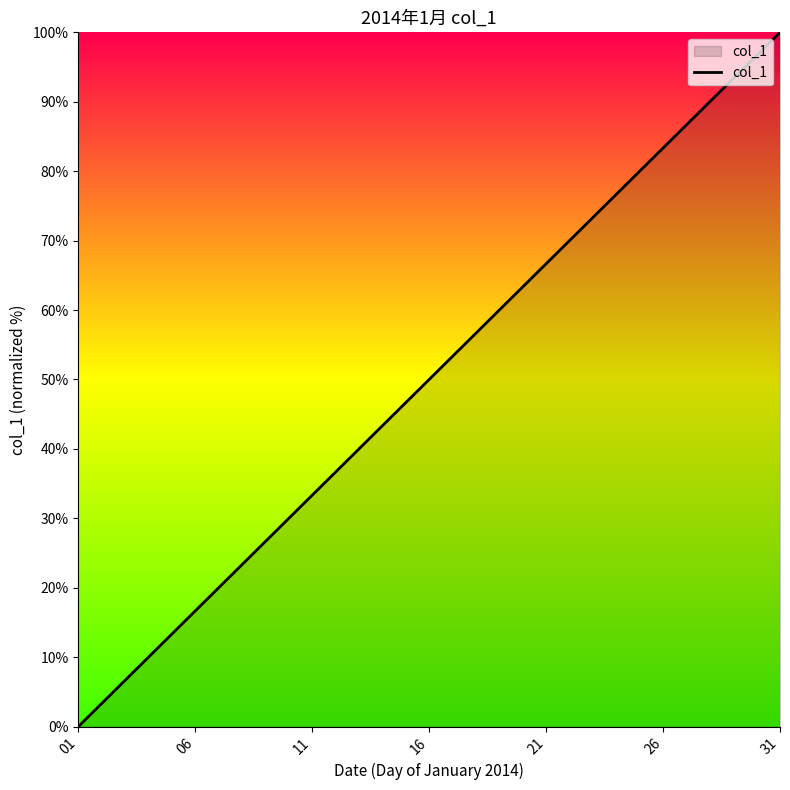

What is the difference between the maximum and minimum values?

100.0